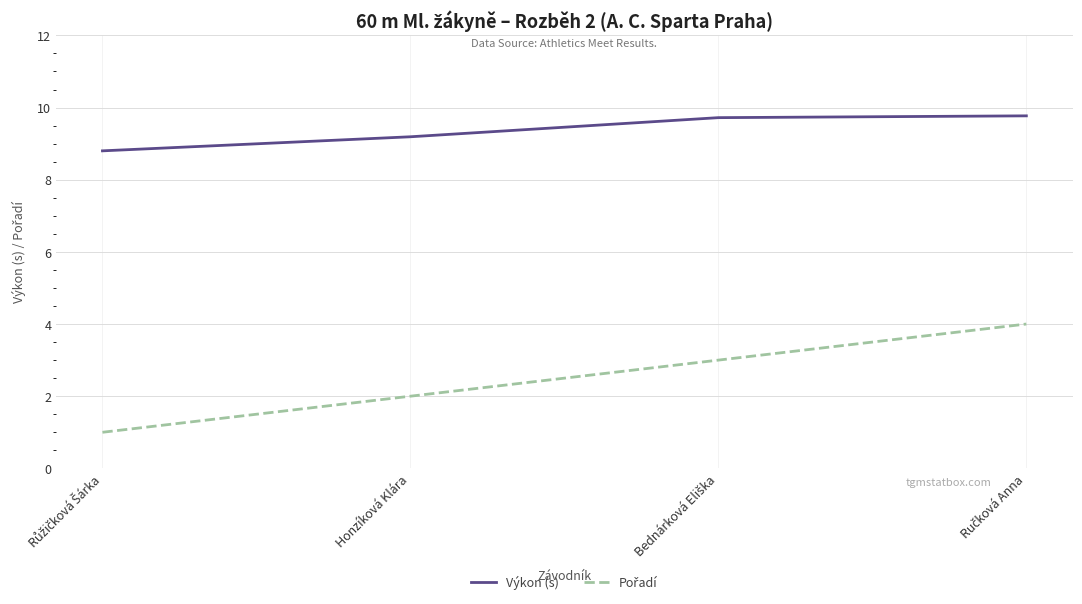

True or false: Výkon (s) has more than 2 interior local peaks.

False